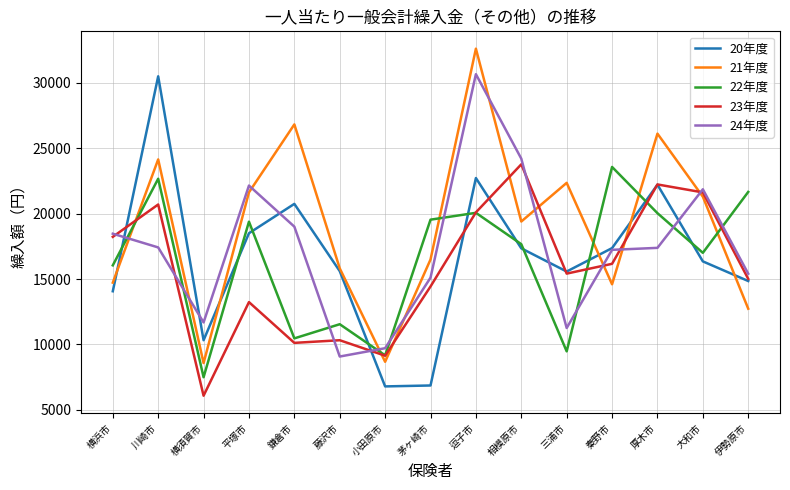

At which category is the sum across all series the highest?

逗子市